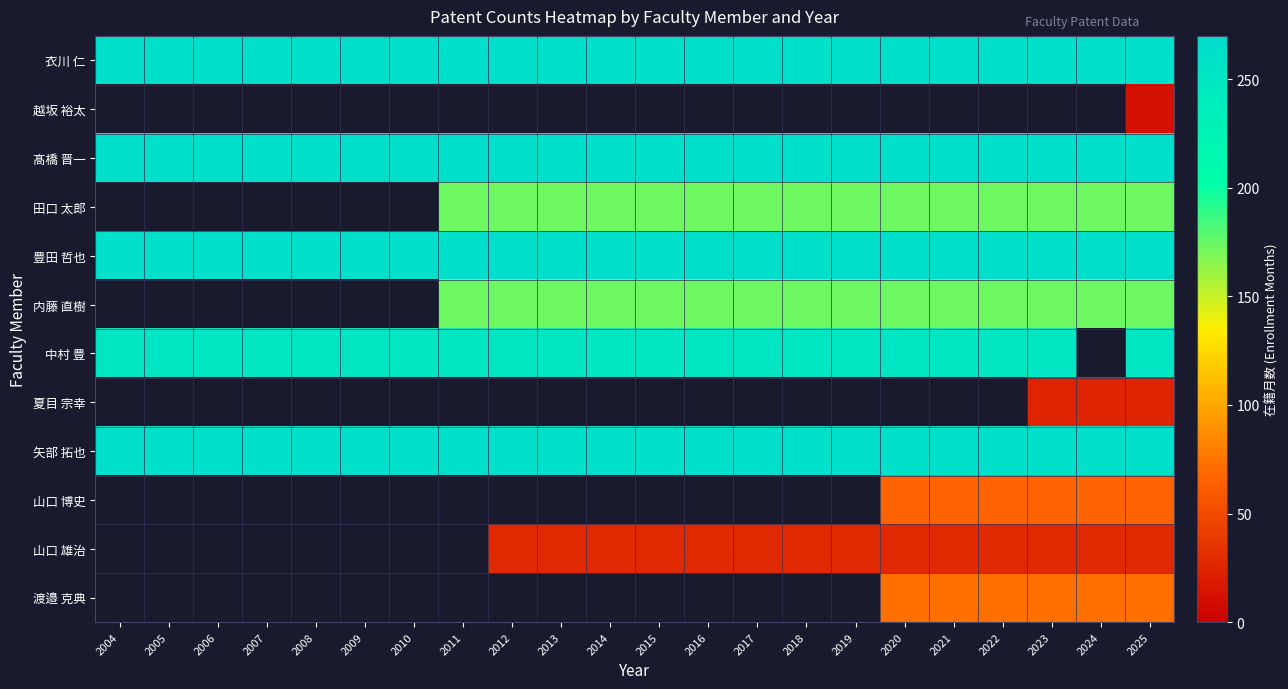

What is the smallest value displayed?

12.0